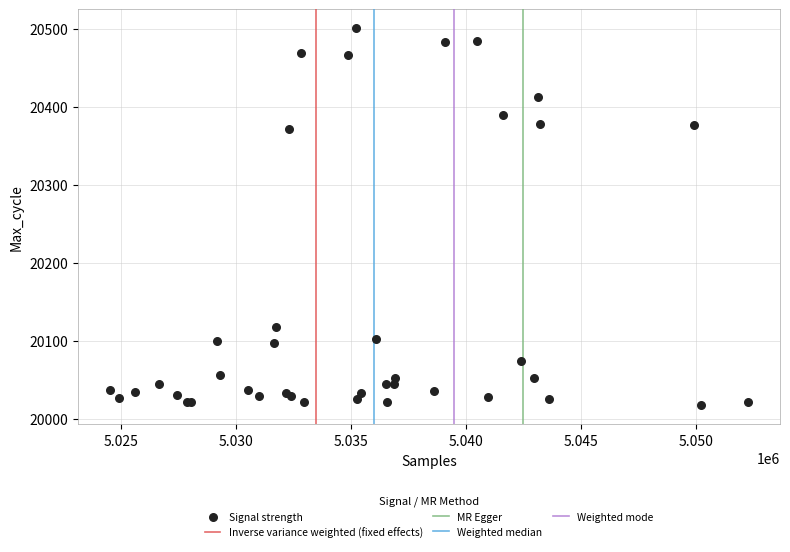

What Y value in the scatter plot is closest to 20259?

20371